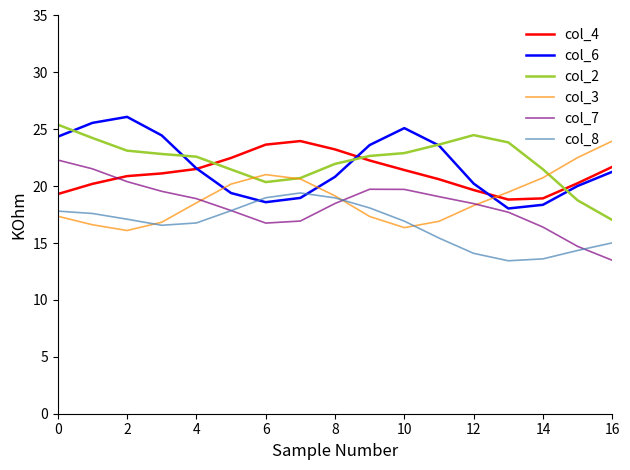

How many times do col_2 and col_4 cross each other?

3